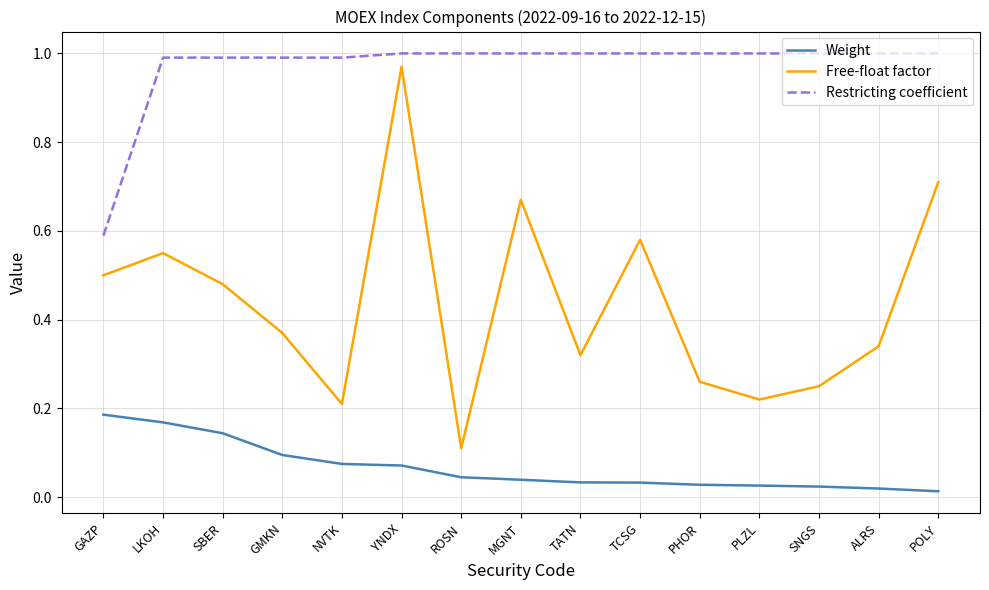

The value of Restricting coefficient at PLZL is 1.8. True or false?

False